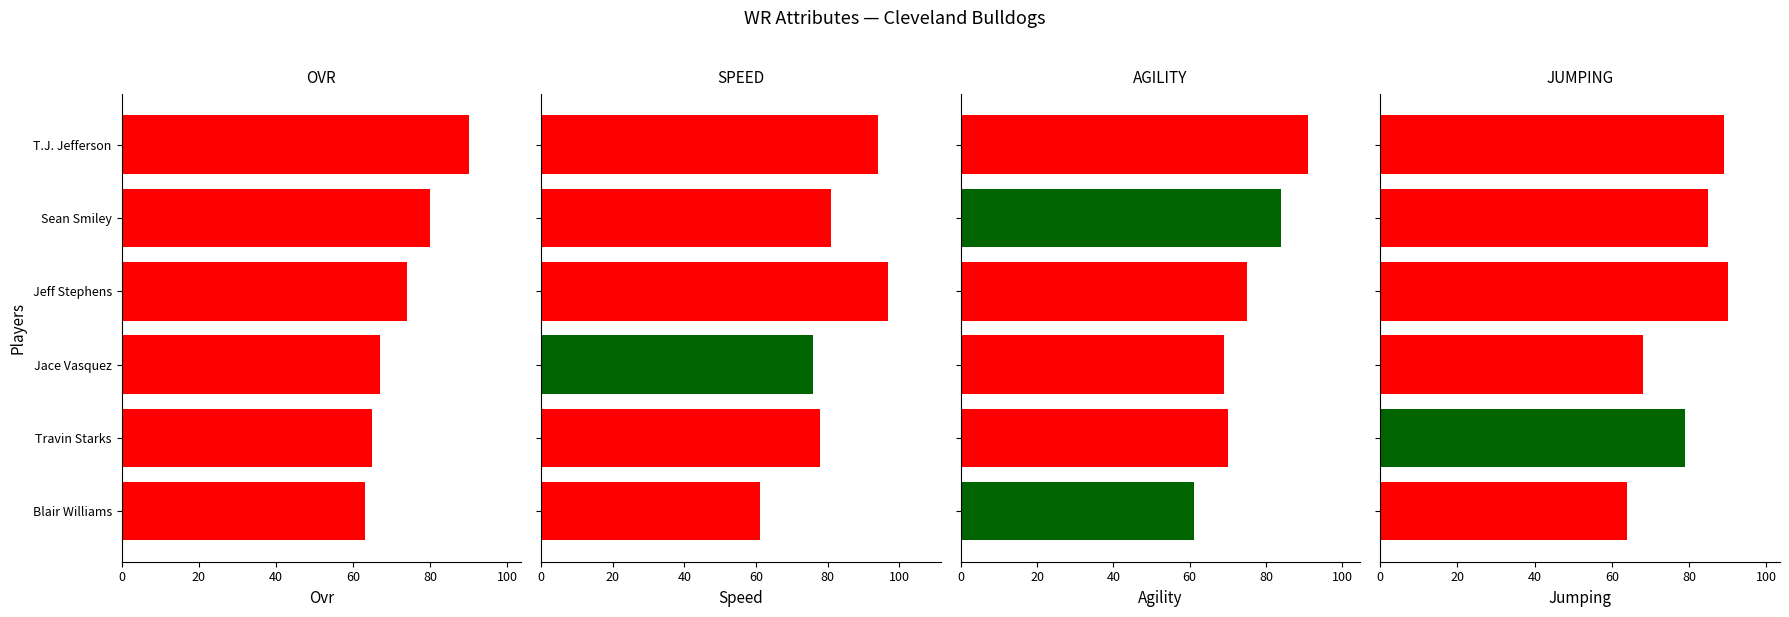

Rank the series by their average value, from highest to lowest.

speed, jumping, agility, ovr